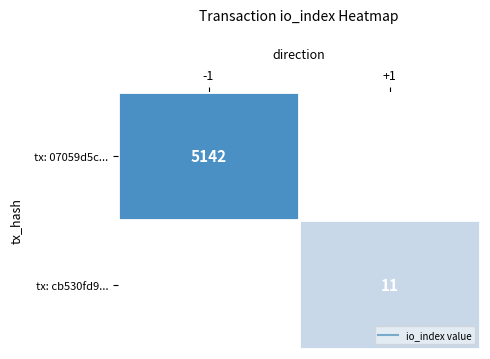

True or false: tx: 07059d5c... has a value of 5142.0 at -1.

True